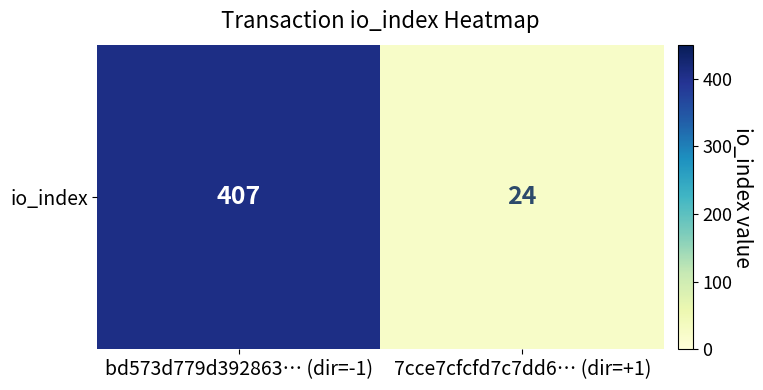

Is it true that the value at 7cce7cfcfd7c7dd6… (dir=+1) is 42?

False